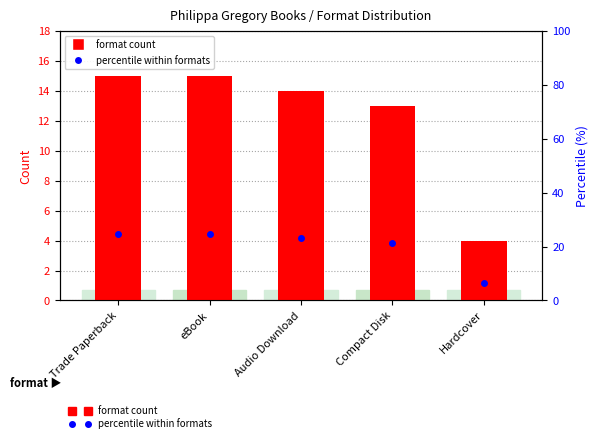

Which series has the largest range (max minus min)?

percentile within formats